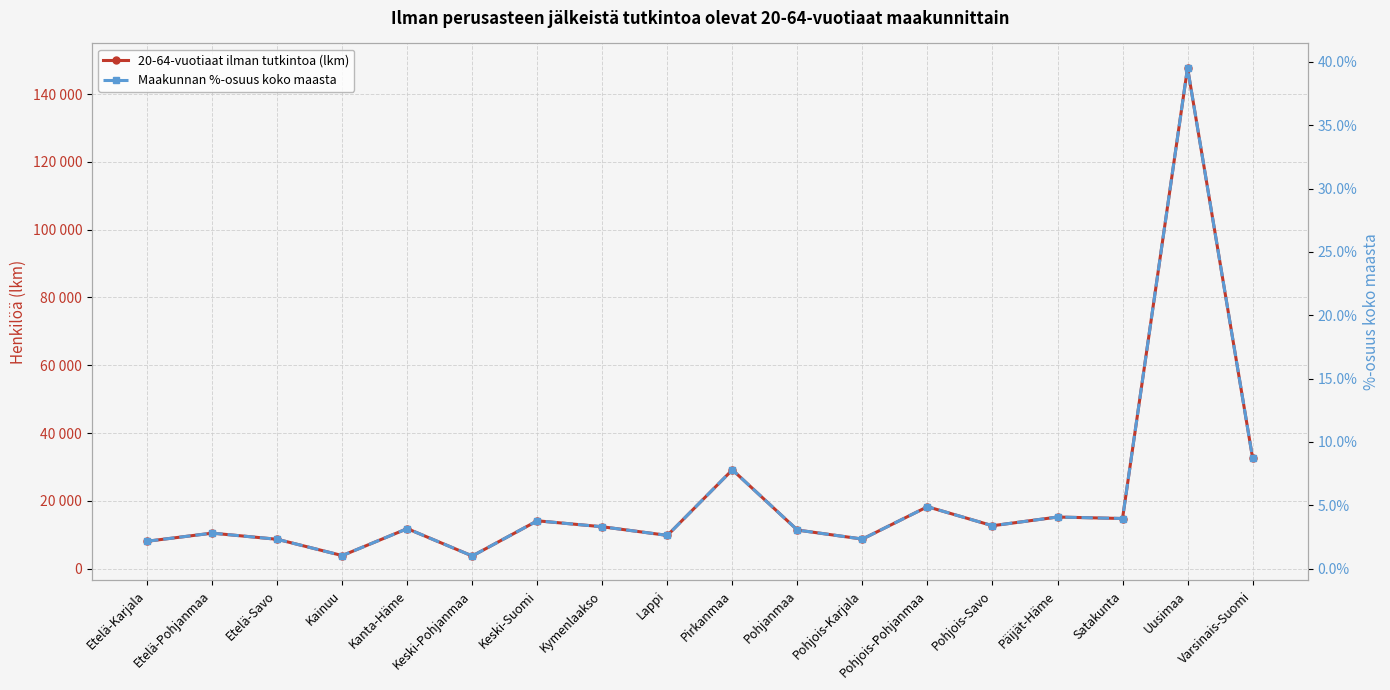

List the labels in order of 20-64-vuotiaat ilman tutkintoa (lkm) value, largest first.

Uusimaa, Varsinais-Suomi, Pirkanmaa, Pohjois-Pohjanmaa, Päijät-Häme, Satakunta, Keski-Suomi, Pohjois-Savo, Kymenlaakso, Kanta-Häme, Pohjanmaa, Etelä-Pohjanmaa, Lappi, Pohjois-Karjala, Etelä-Savo, Etelä-Karjala, Kainuu, Keski-Pohjanmaa